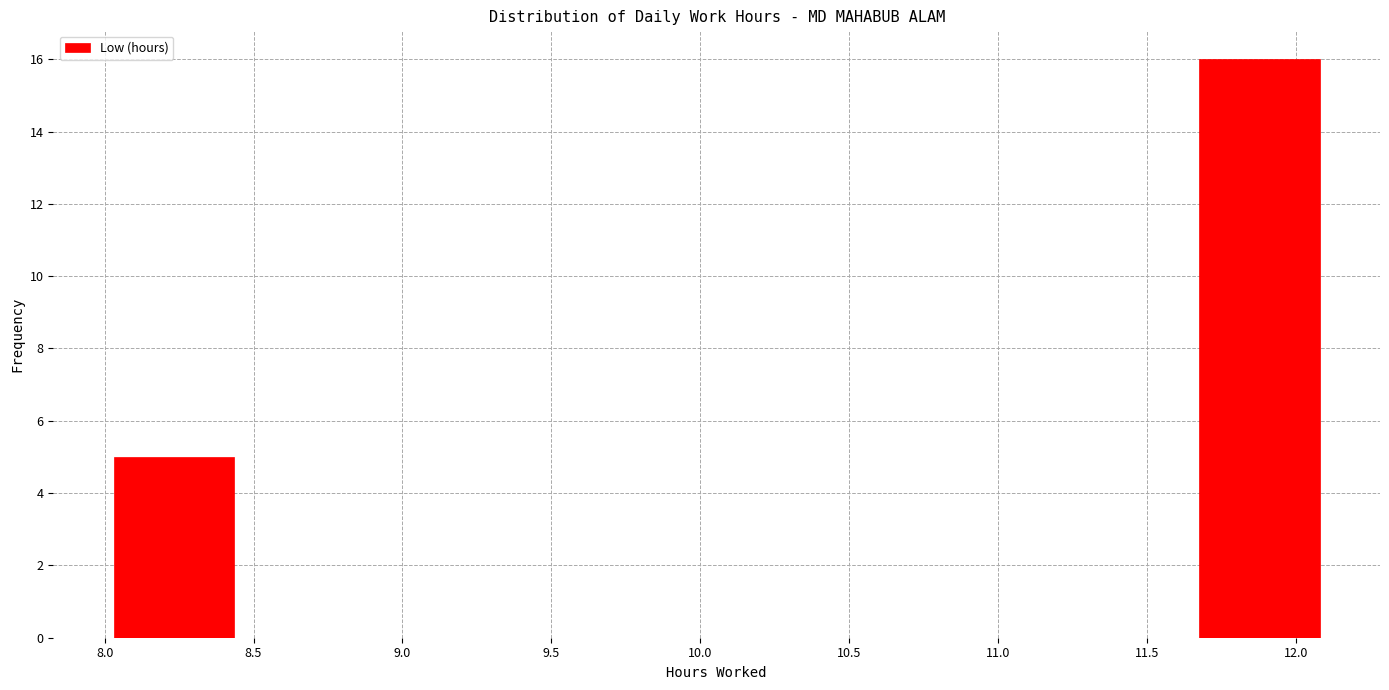

Reading left to right, transcribe this chart: for each bar, give the range it covers on the x-axis and its height. Neither the bar edges nor the heights are printed on the chart, so give them approximately, as read against the axes.

8.030 to 8.435: 5
8.435 to 8.840: 0
8.840 to 9.245: 0
9.245 to 9.650: 0
9.650 to 10.055: 0
10.055 to 10.460: 0
10.460 to 10.865: 0
10.865 to 11.270: 0
11.270 to 11.675: 0
11.675 to 12.080: 16